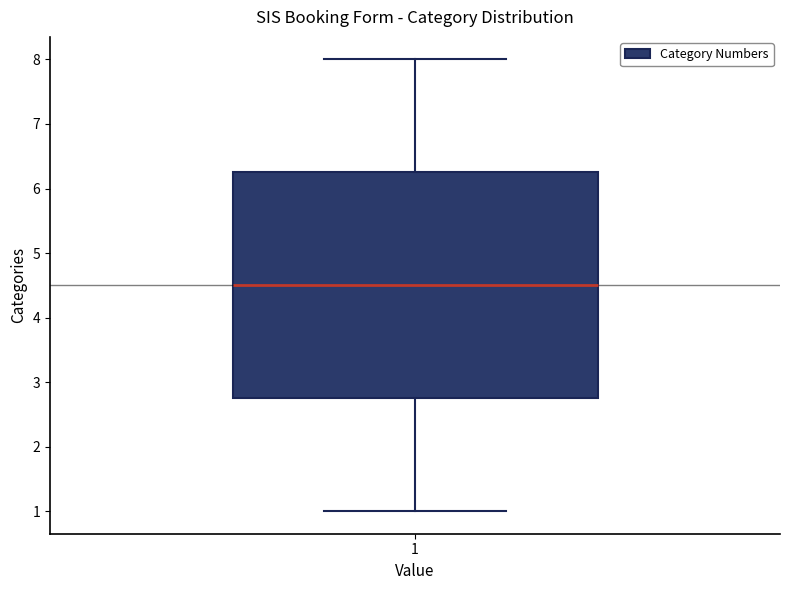

Read this box plot against the y-axis: the position of the median line, the range covered by the box, and the ends of both whiskers. The values are not printed on the chart, so give them approximately, as read against the axis.

median 4.5, box 2.8 to 6.3, whiskers 1.0 to 8.0